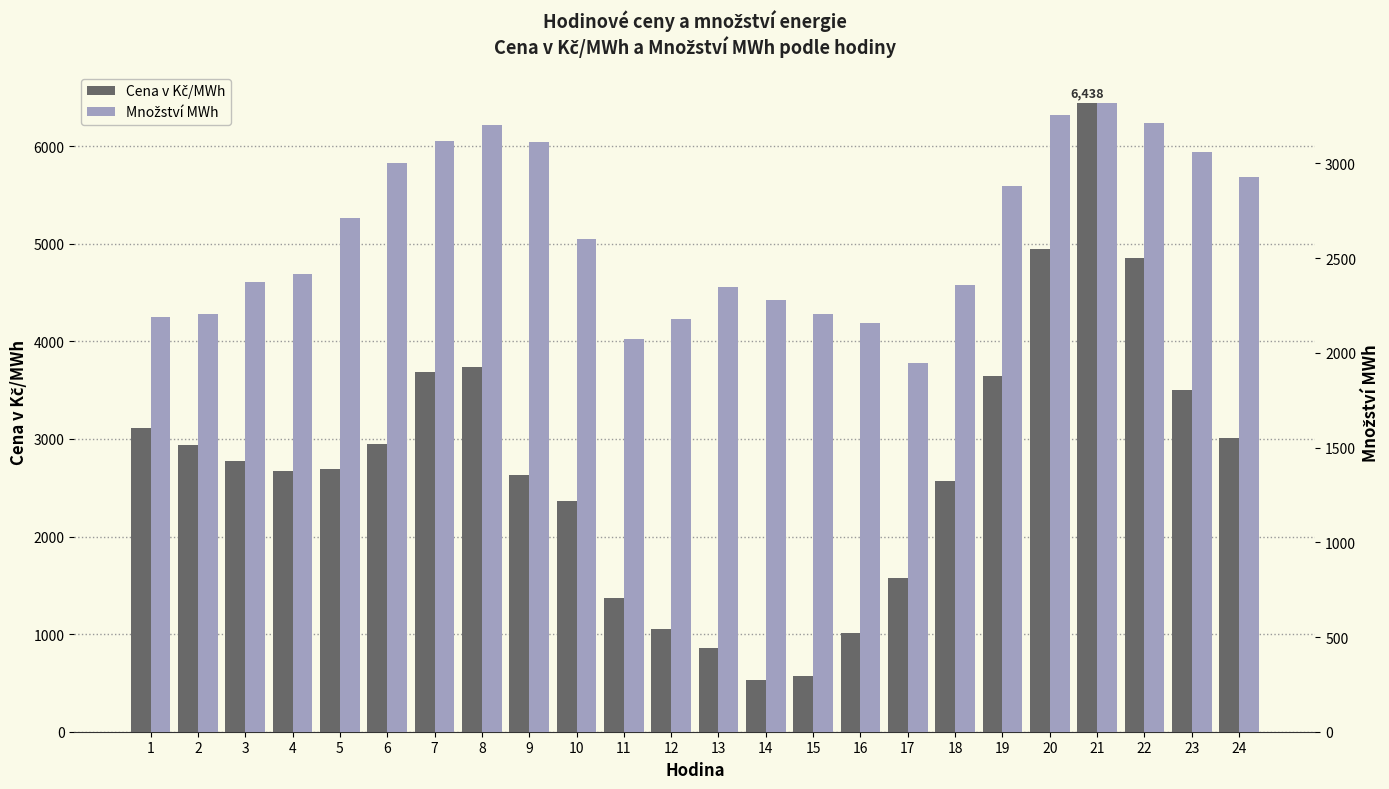

What value does the Cena v Kč/MWh series have at 12?

1054.2